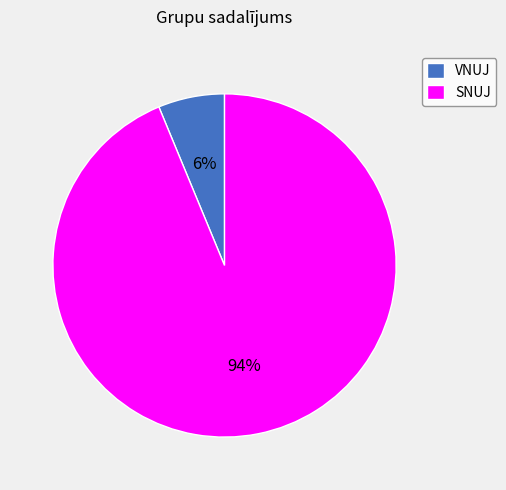

Is it true that VNUJ is 20% of the pie?

False